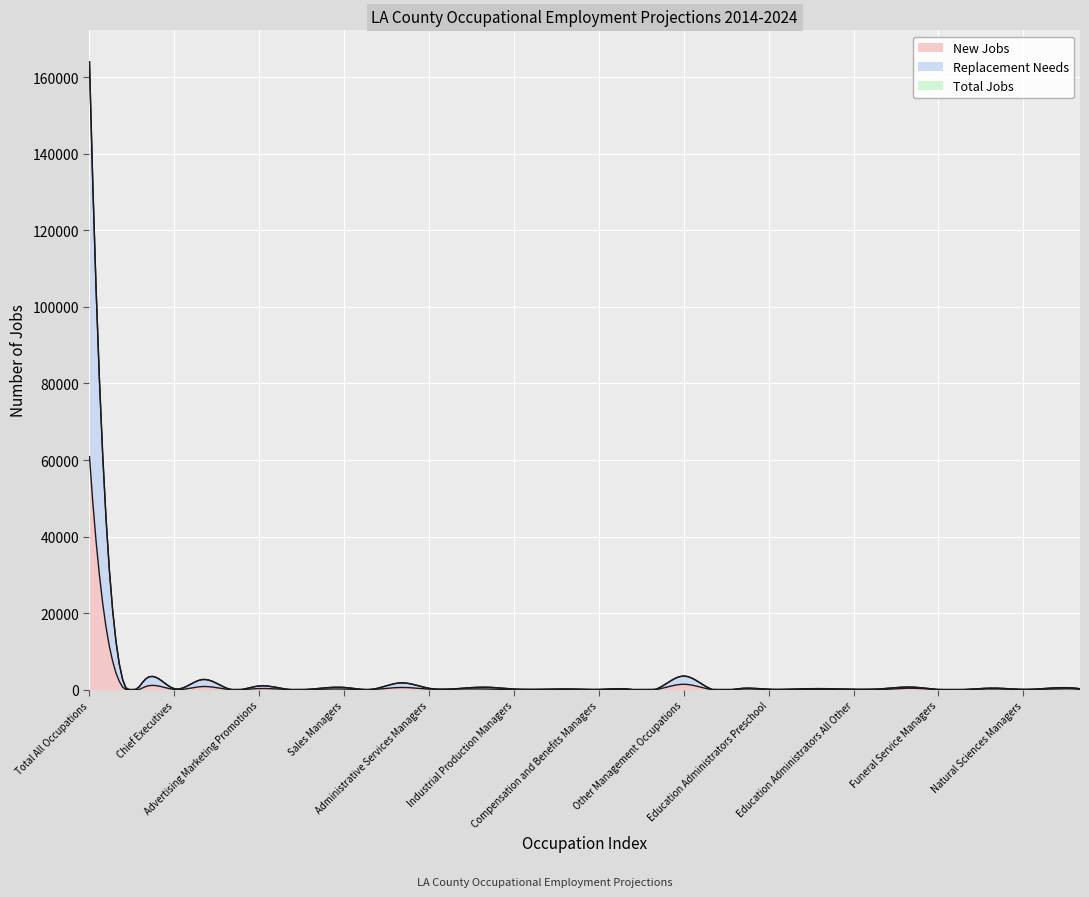

At Medical and Health Services Managers, list the series in order from largest to smallest.

Total Jobs, Replacement Needs, New Jobs